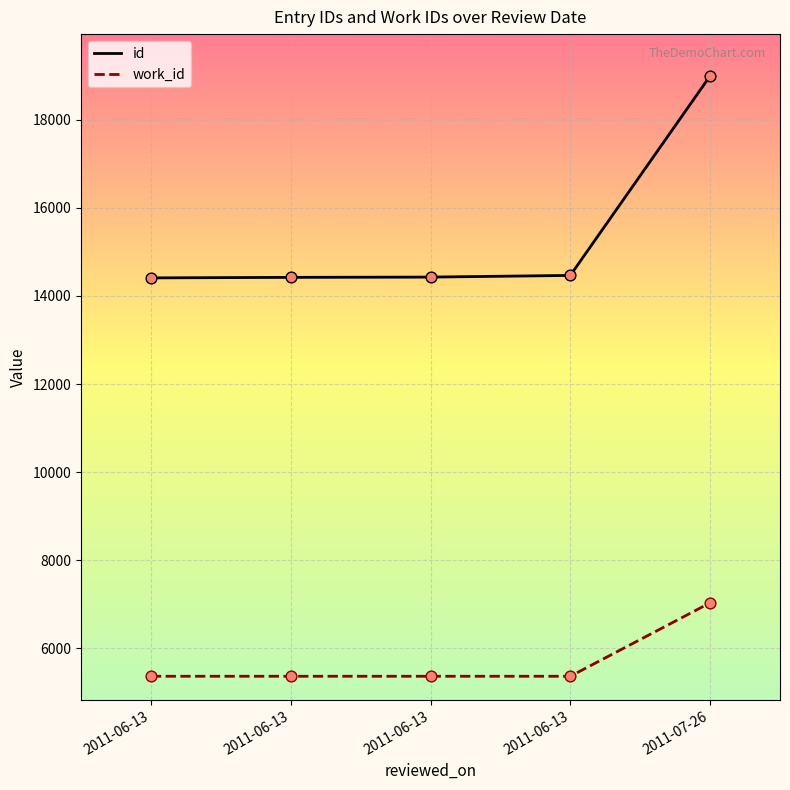

At how many categories does at least one series exceed 13679?

5